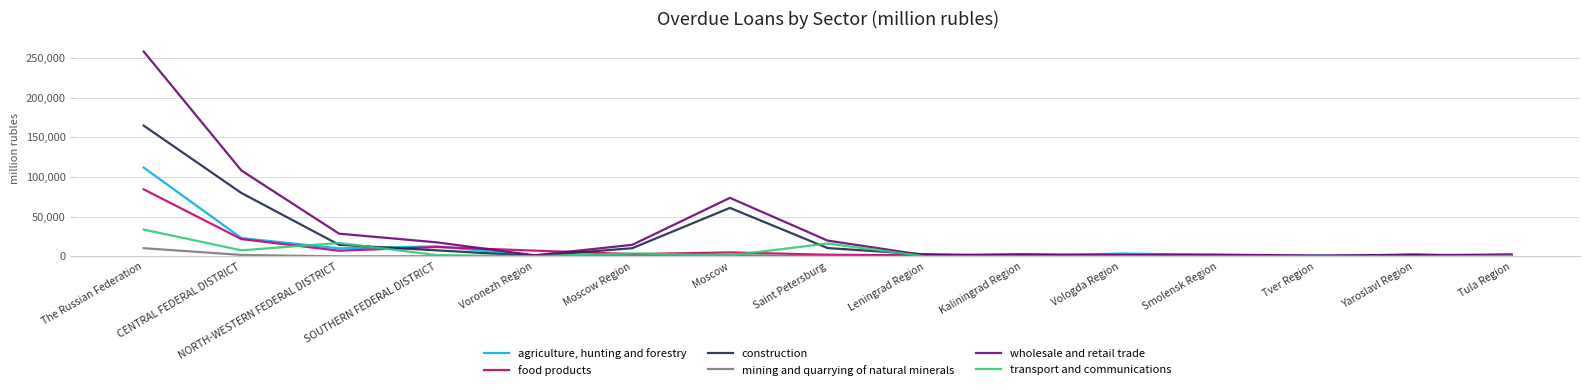

At Tver Region, list the series in order from largest to smallest.

wholesale and retail trade, agriculture, hunting and forestry, food products, construction, transport and communications, mining and quarrying of natural minerals